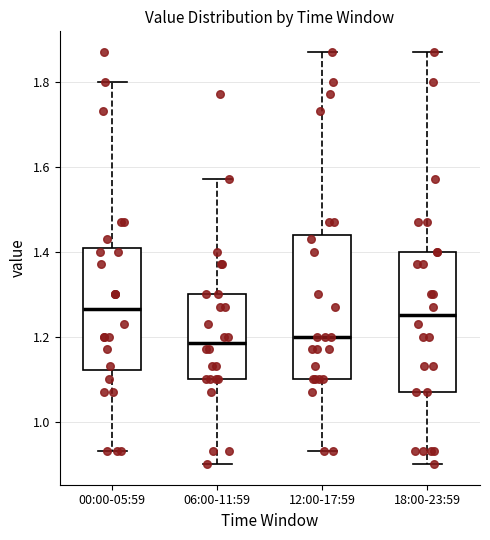

Reading left to right, transcribe this box plot: for each box, give where its median line is, the range the box spans, and where its two whiskers end, as read against the y-axis. The values are not printed on the chart, so give them approximately, as read against the axis.

00:00-05:59: median 1.26, box 1.12 to 1.40, whiskers 0.94 to 1.80
06:00-11:59: median 1.18, box 1.10 to 1.30, whiskers 0.90 to 1.58
12:00-17:59: median 1.20, box 1.10 to 1.44, whiskers 0.94 to 1.88
18:00-23:59: median 1.26, box 1.08 to 1.40, whiskers 0.90 to 1.88